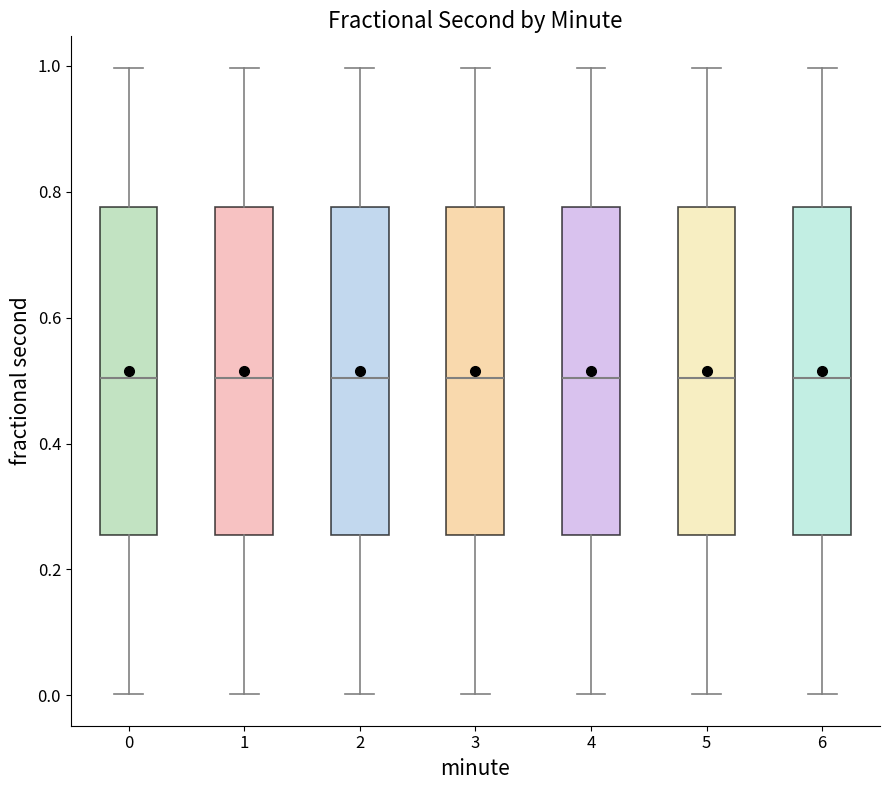

Reading left to right, transcribe this box plot: for each box, give where its median line is, the range the box spans, and where its two whiskers end, as read against the y-axis. The values are not printed on the chart, so give them approximately, as read against the axis.

0: median 0.50, box 0.26 to 0.78, whiskers 0.00 to 1.00
1: median 0.50, box 0.26 to 0.78, whiskers 0.00 to 1.00
2: median 0.50, box 0.26 to 0.78, whiskers 0.00 to 1.00
3: median 0.50, box 0.26 to 0.78, whiskers 0.00 to 1.00
4: median 0.50, box 0.26 to 0.78, whiskers 0.00 to 1.00
5: median 0.50, box 0.26 to 0.78, whiskers 0.00 to 1.00
6: median 0.50, box 0.26 to 0.78, whiskers 0.00 to 1.00